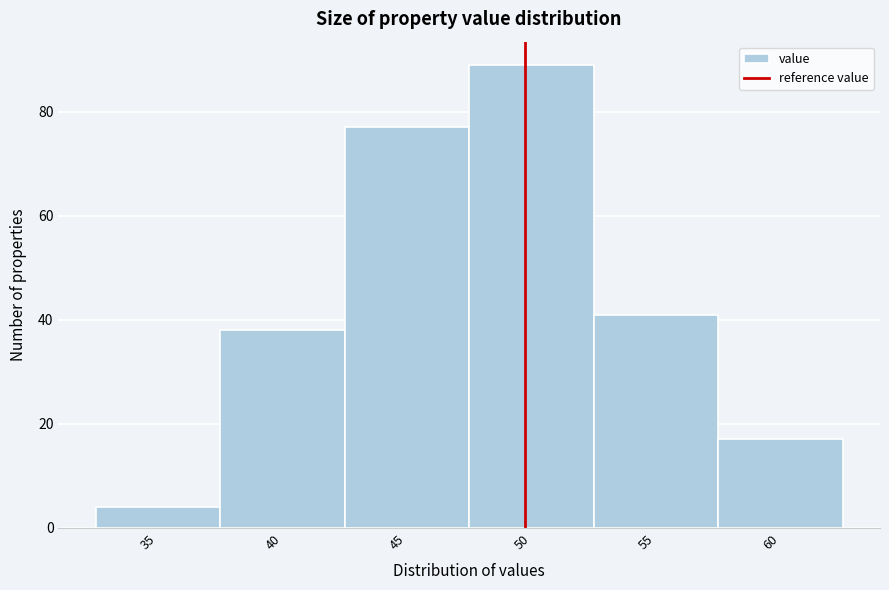

Reading right to left, list all the values displayed in this chart.

60=17	55=41	50=89	45=77	40=38	35=4